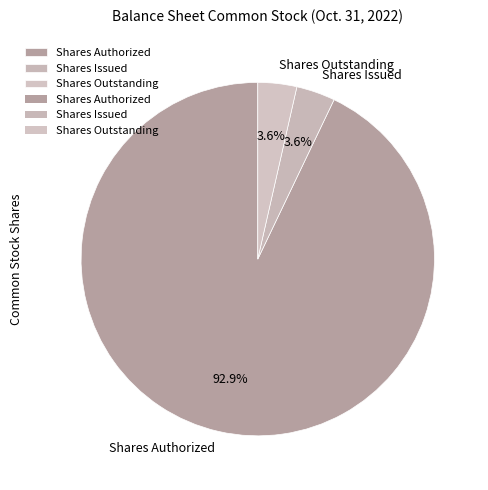

To the nearest percent, what portion does Shares Outstanding represent?

4%